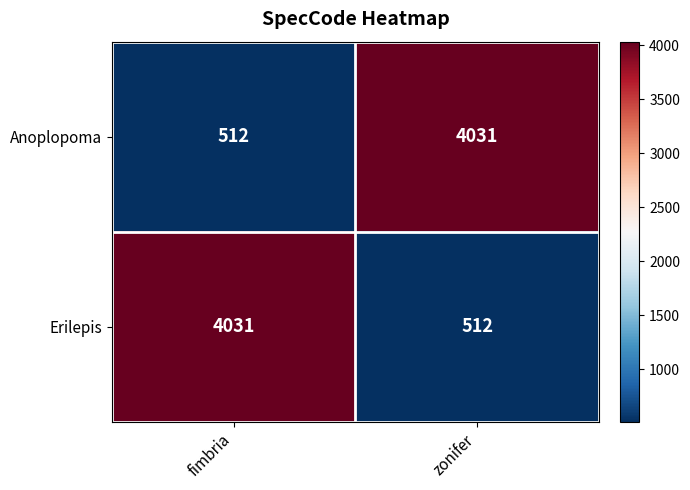

What is the approximate value of Anoplopoma at zonifer?

4031